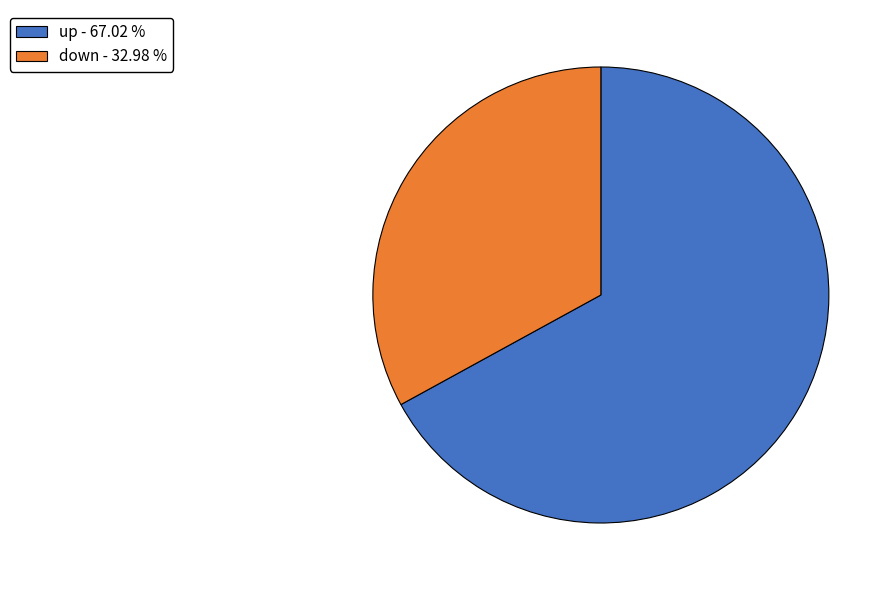

Count the number of slices in the pie.

2